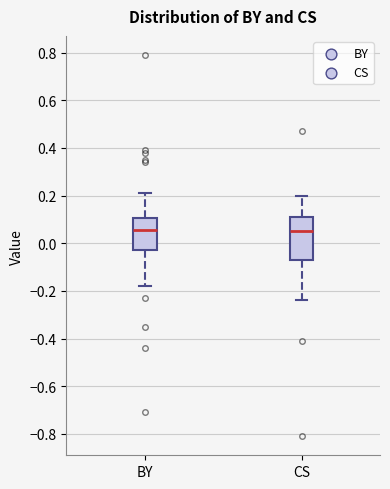

Which box is the tallest, from its lower edge to its upper edge?

CS